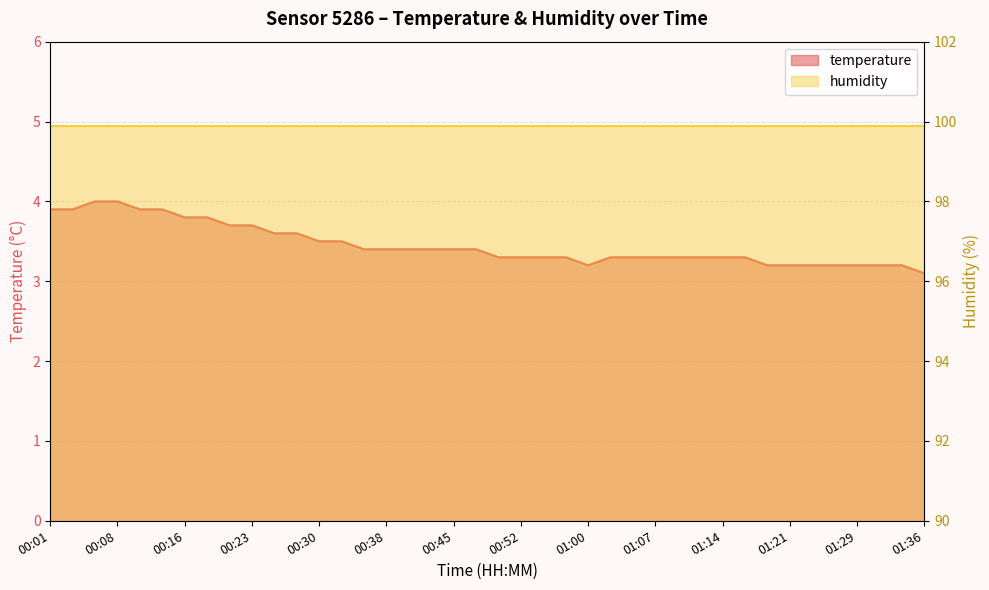

Read the value at 01:17.

3.3